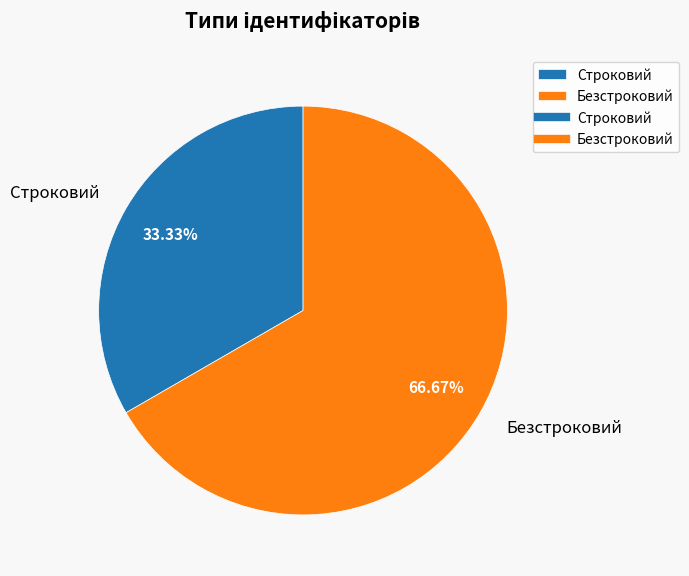

What percentage is the Безстроковий slice, to the nearest percent?

67%